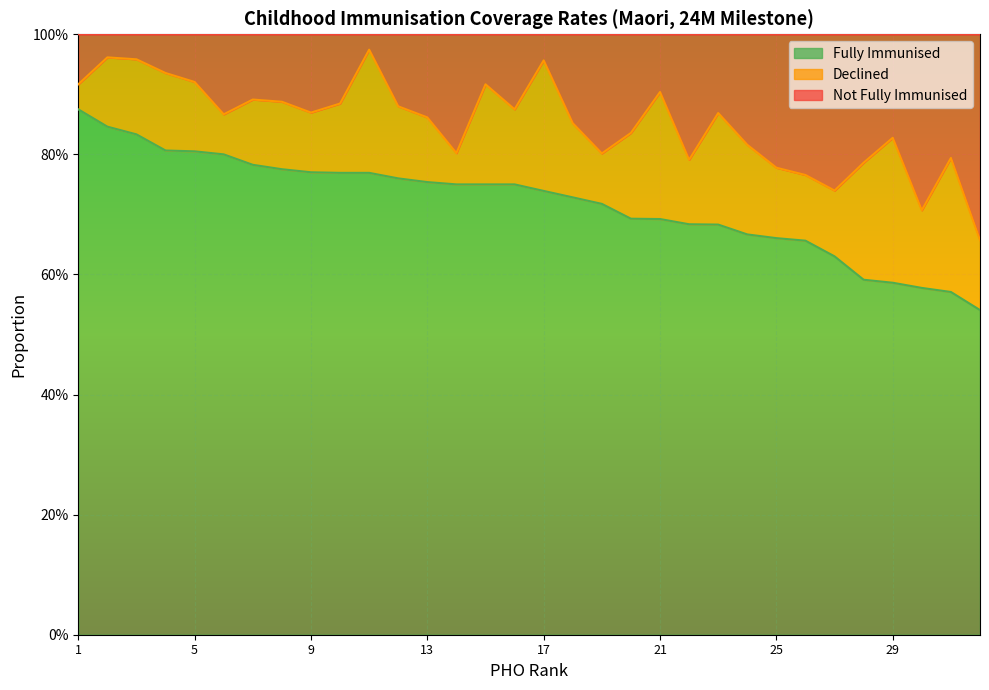

What is the difference between the Fully Immunised values at 8 and 32?

0.2